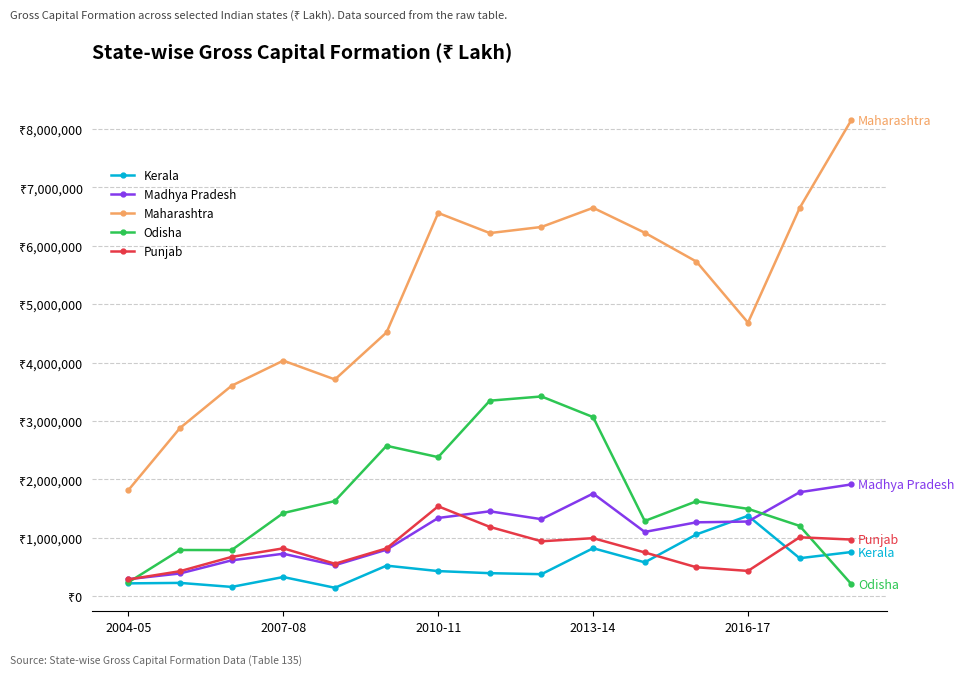

How many interior local peaks does the Kerala series have?

5